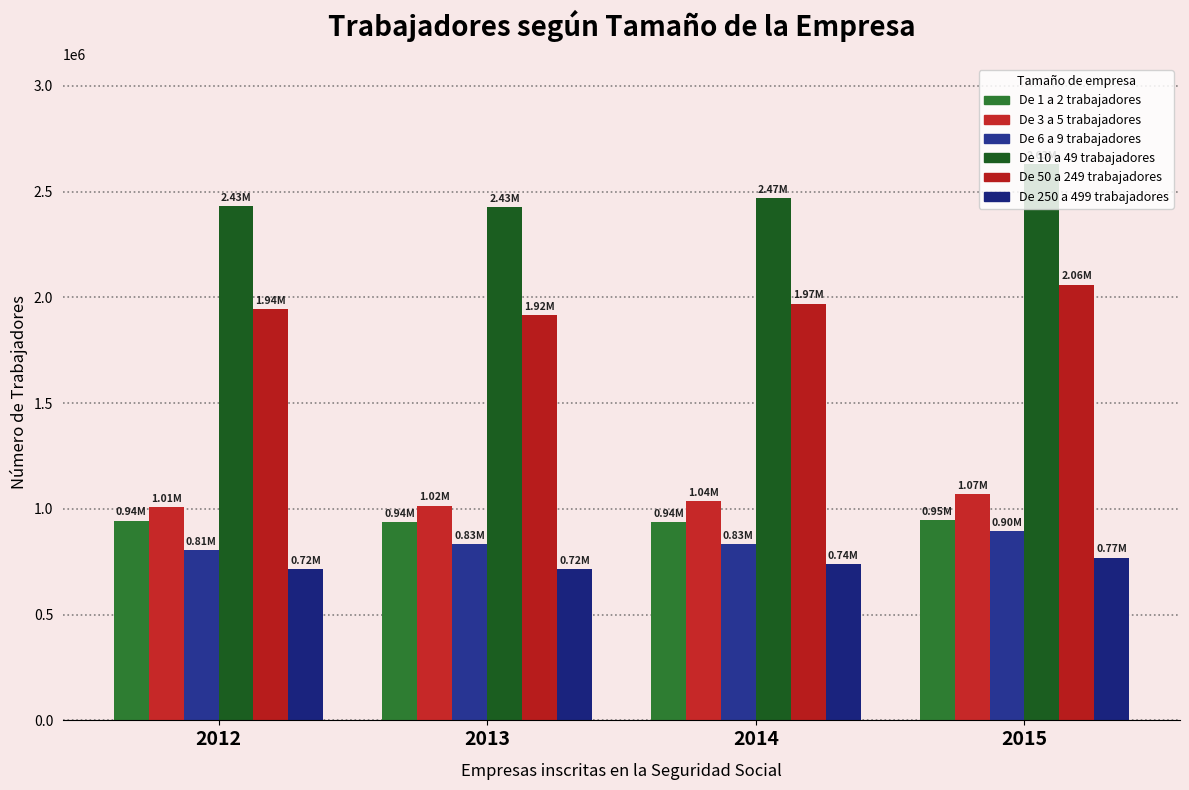

Which series has the largest total across all categories?

De 10 a 49 trabajadores